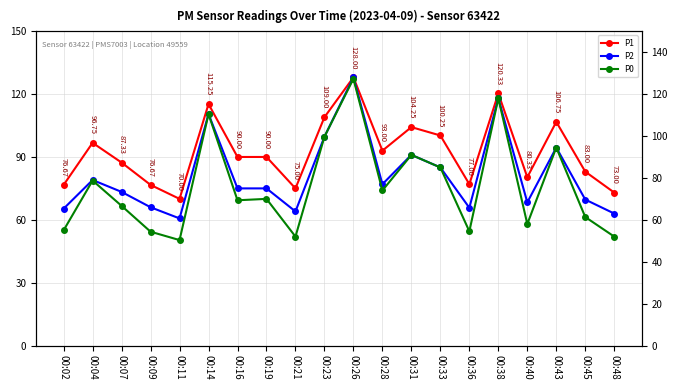

What is the difference between the second highest and minimum values in the P1 series?

50.3